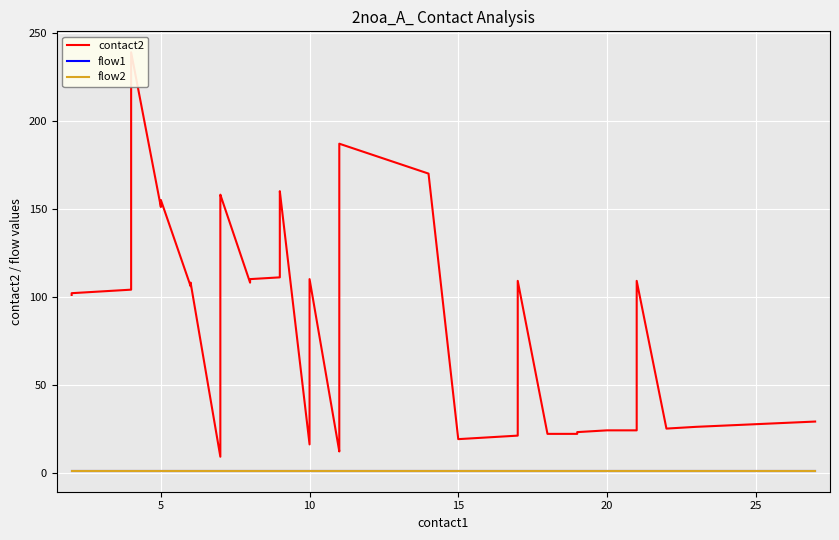

What are all the series names shown in the legend?

contact2, flow1, flow2